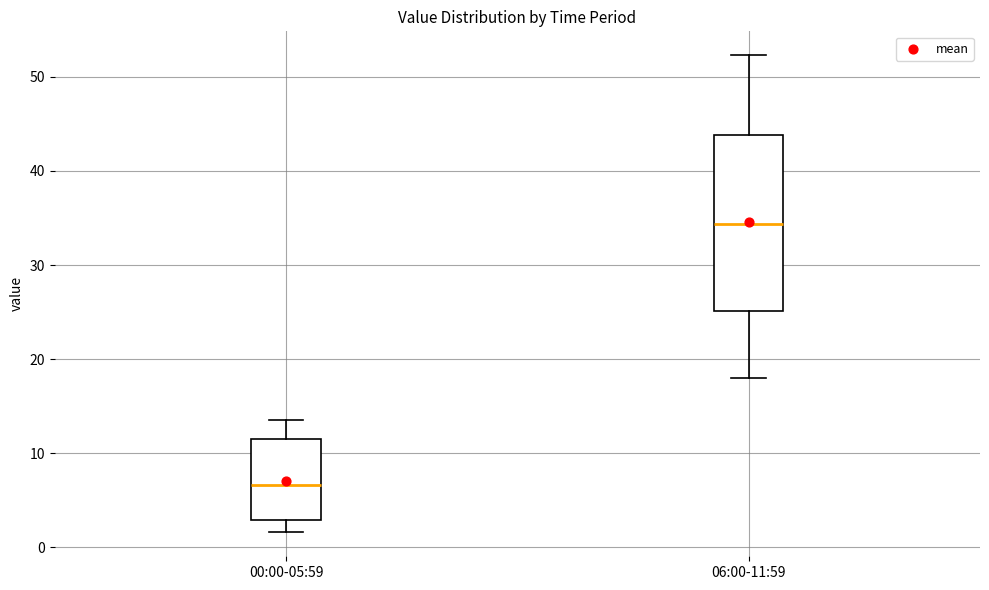

Which box has the lowest median line?

00:00-05:59